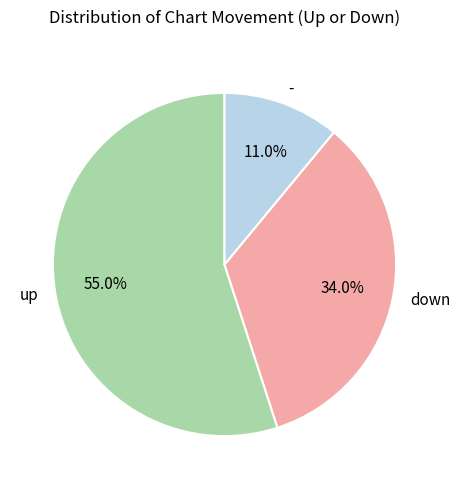

How much of the chart is everything except down?

66.0%